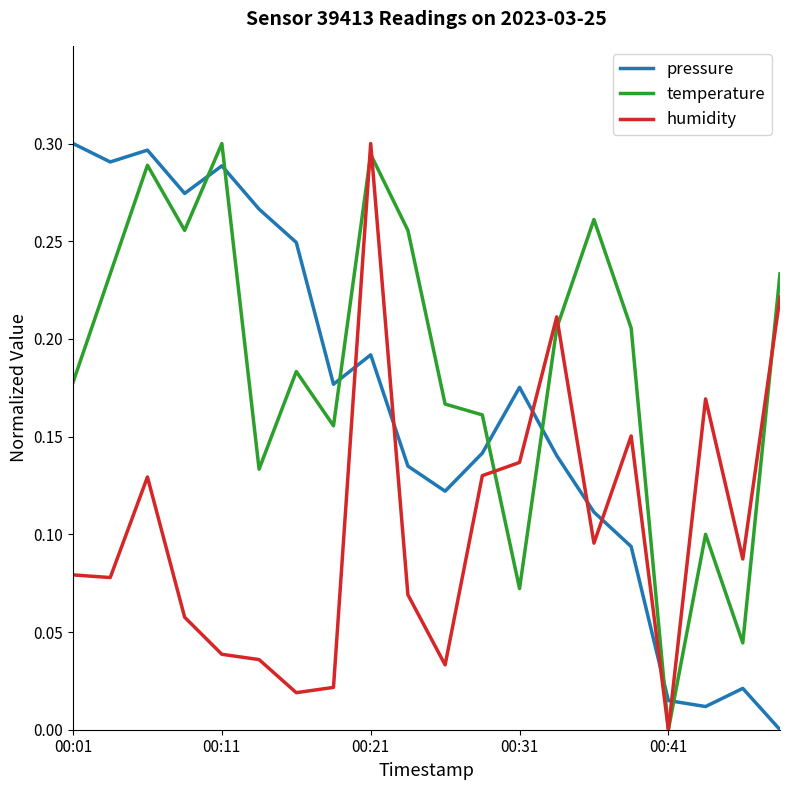

How many values in the humidity series exceed 0?

19